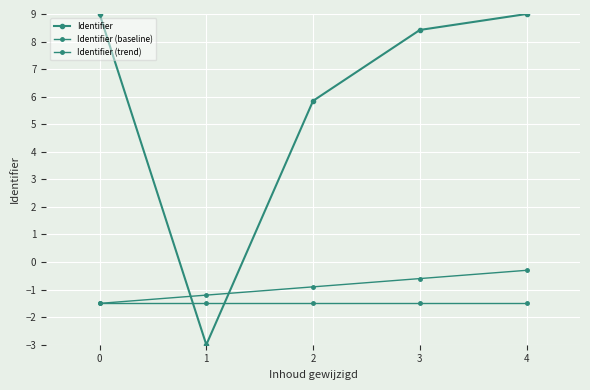

Does the chart have visible grid lines?

Yes